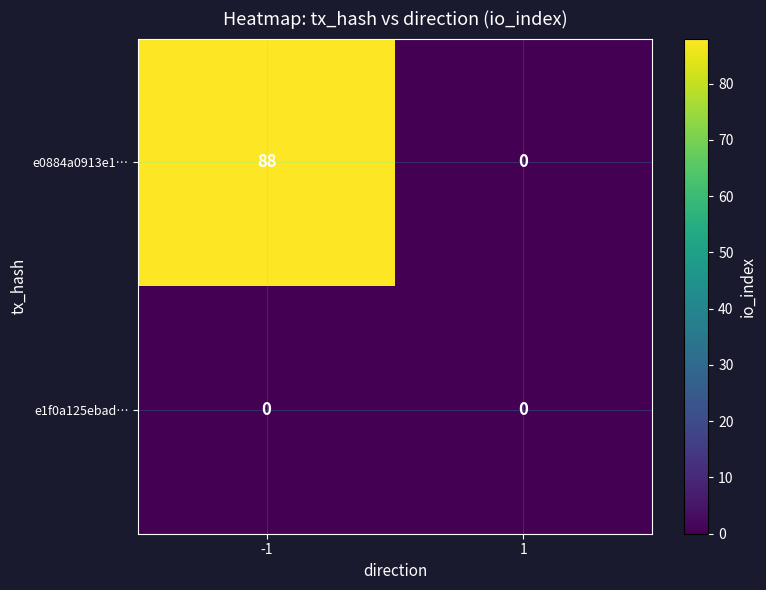

The value of e0884a0913e1… at 1 is 0. True or false?

True